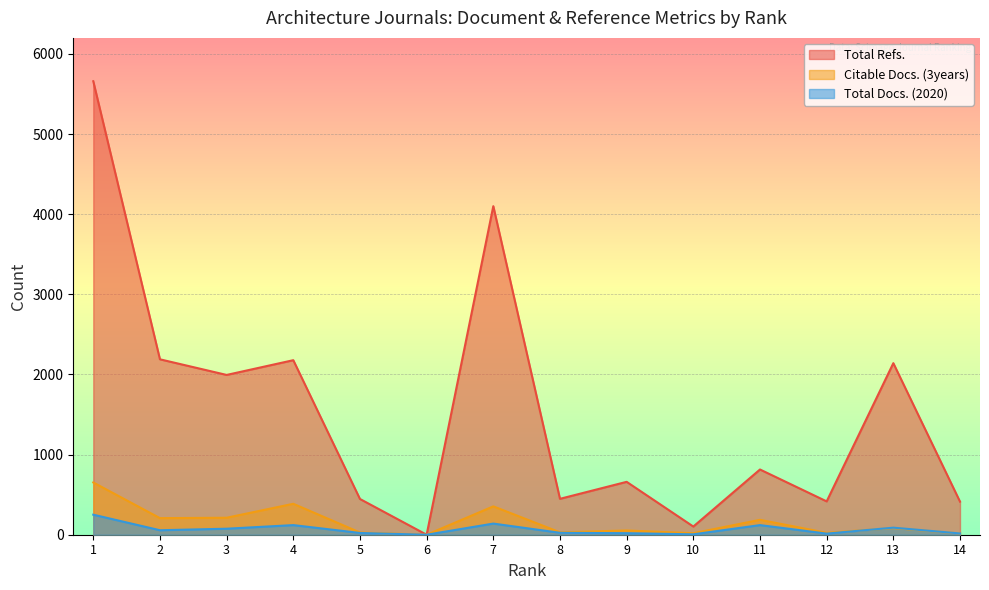

How many series are shown in this chart?

3